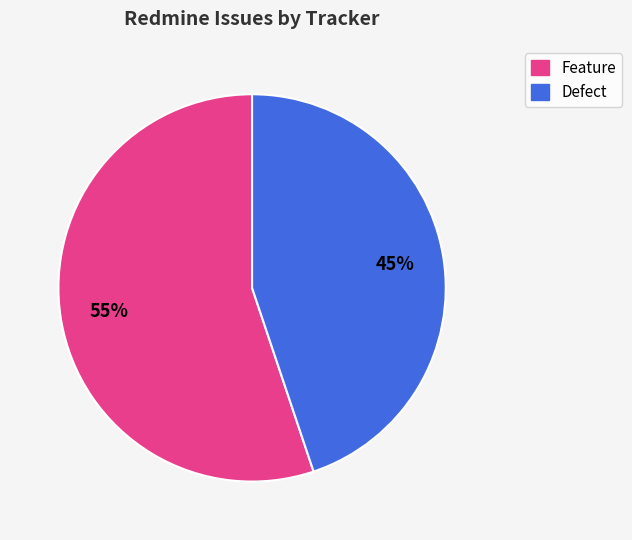

What is the majority slice?

Feature